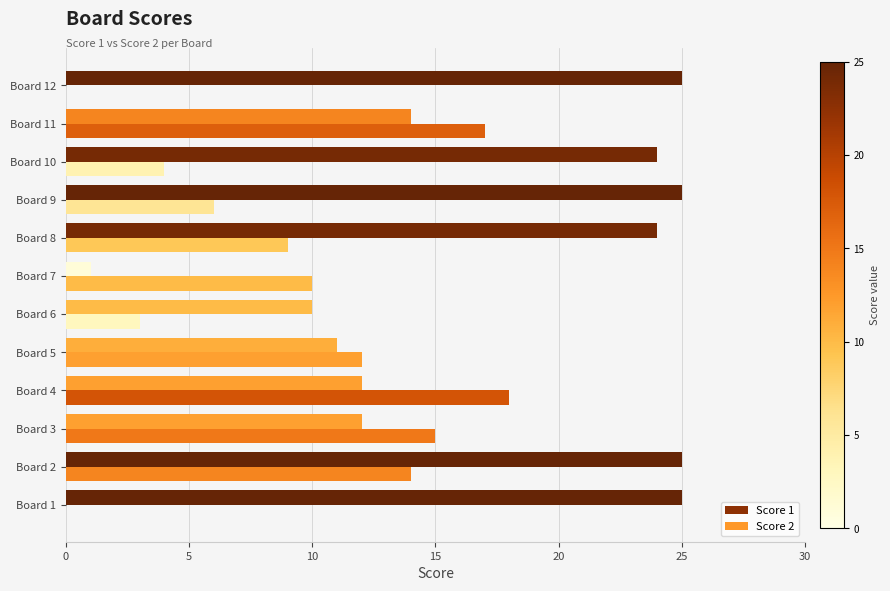

List the series in order of their peak value, highest first.

Score 1, Score 2